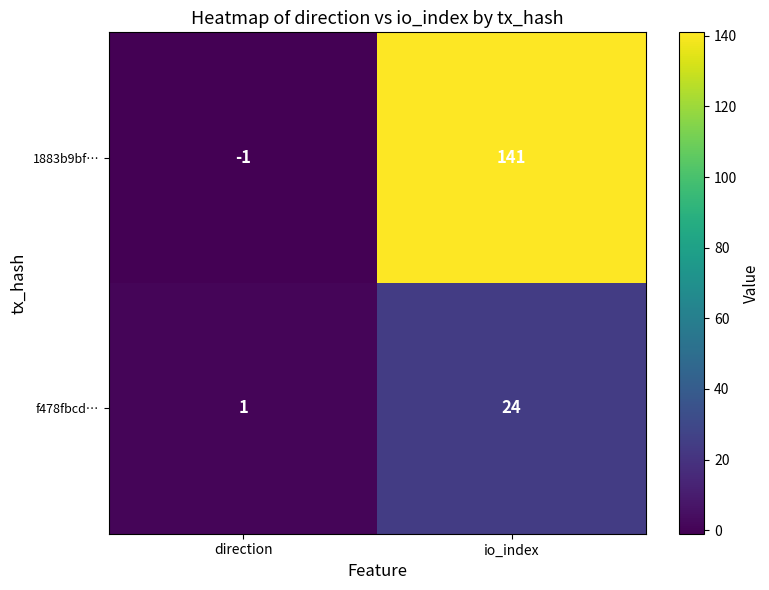

List the series in order of their overall mean, highest first.

1883b9bf…, f478fbcd…